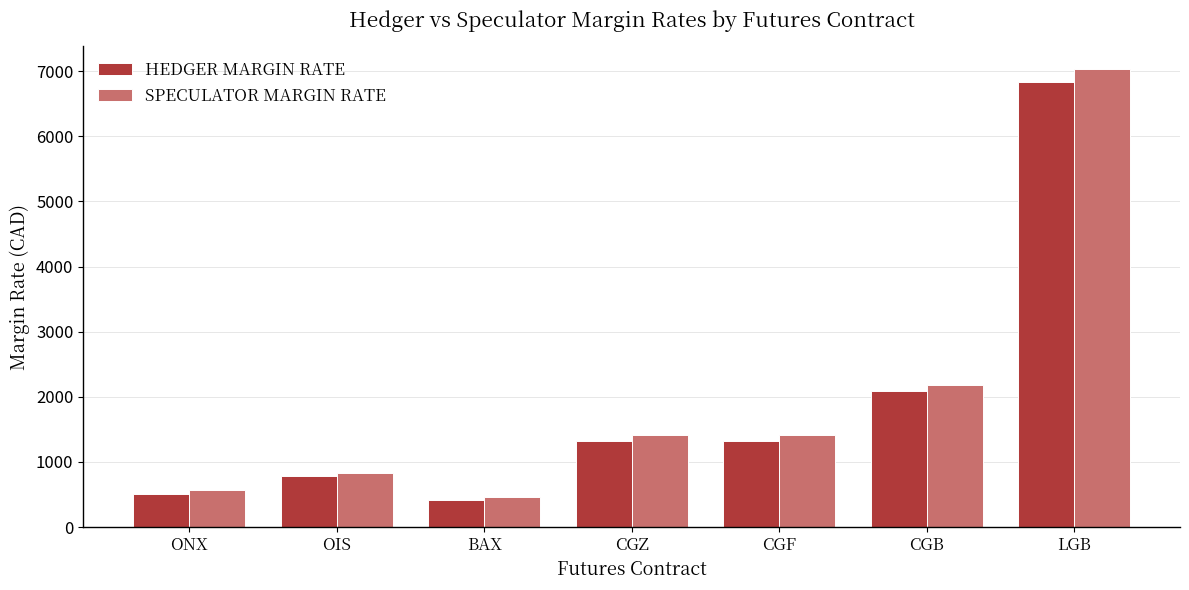

Read the SPECULATOR MARGIN RATE value at BAX.

460